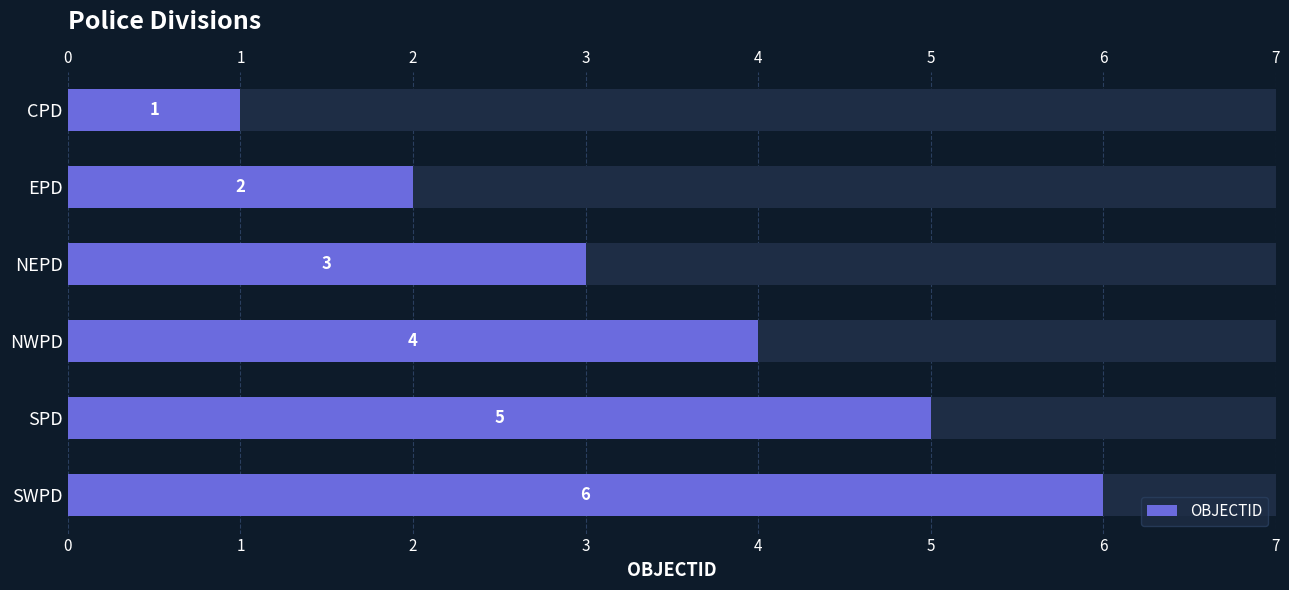

Approximately how many times larger is the value at SWPD compared to CPD?

6.0